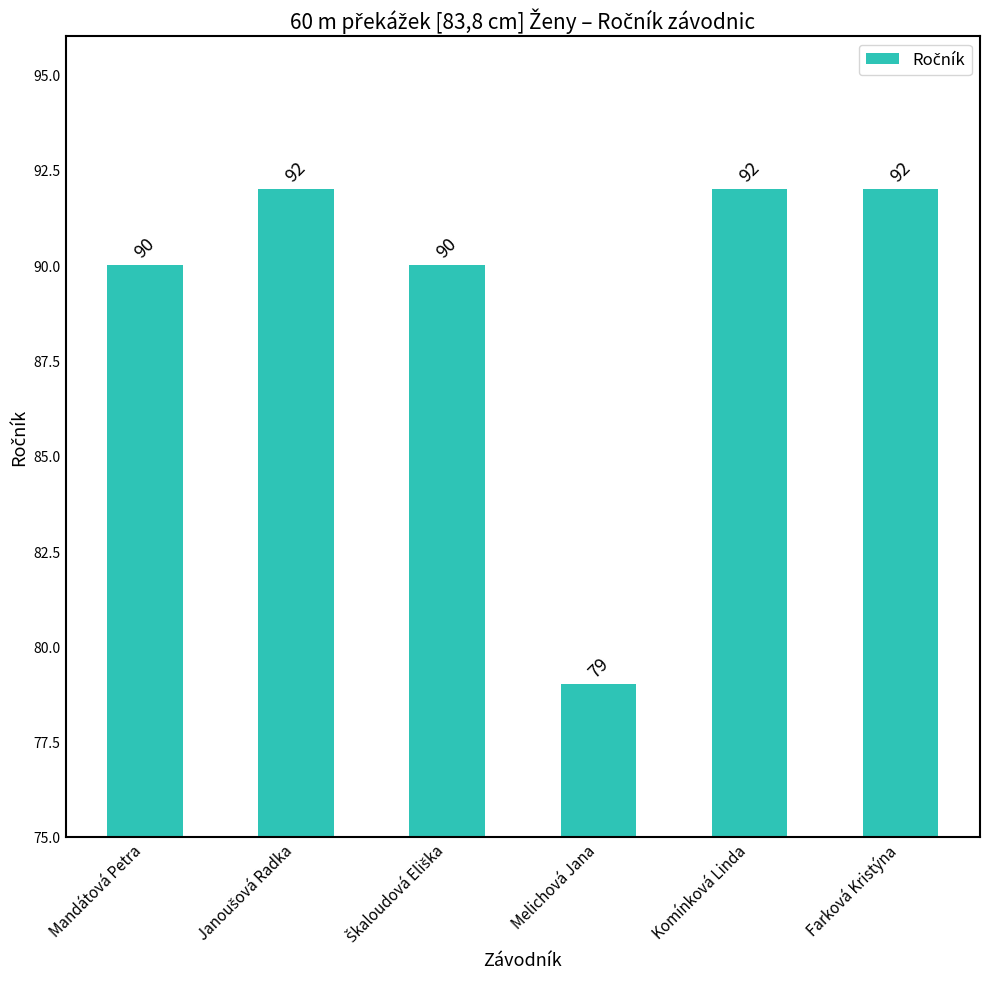

Reading right to left, transcribe all the data shown in this chart.

92	92	79	90	92	90